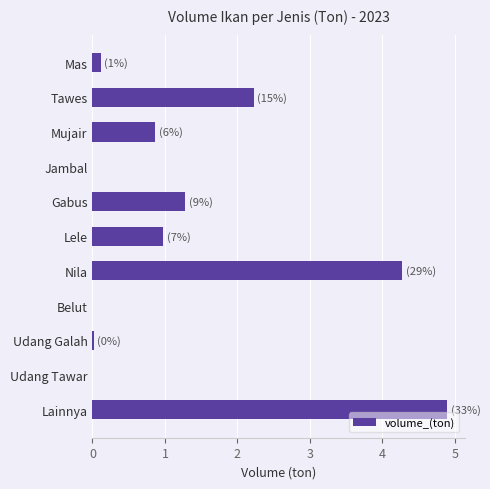

The value at Mujair is 0.9. True or false?

True